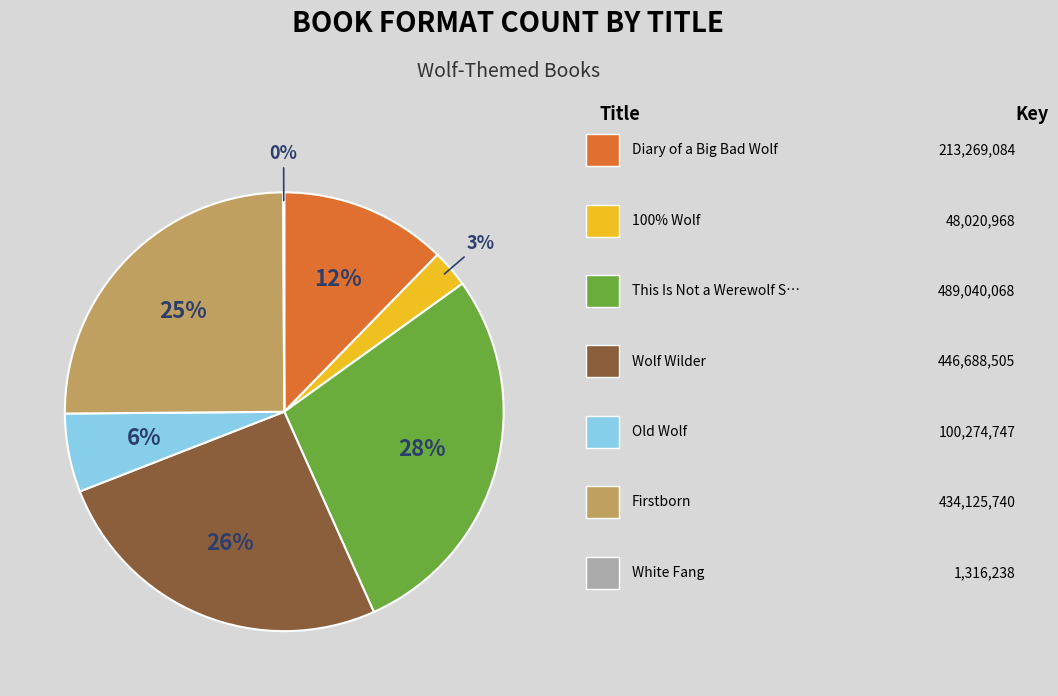

To the nearest percent, what is the average slice percentage?

14%